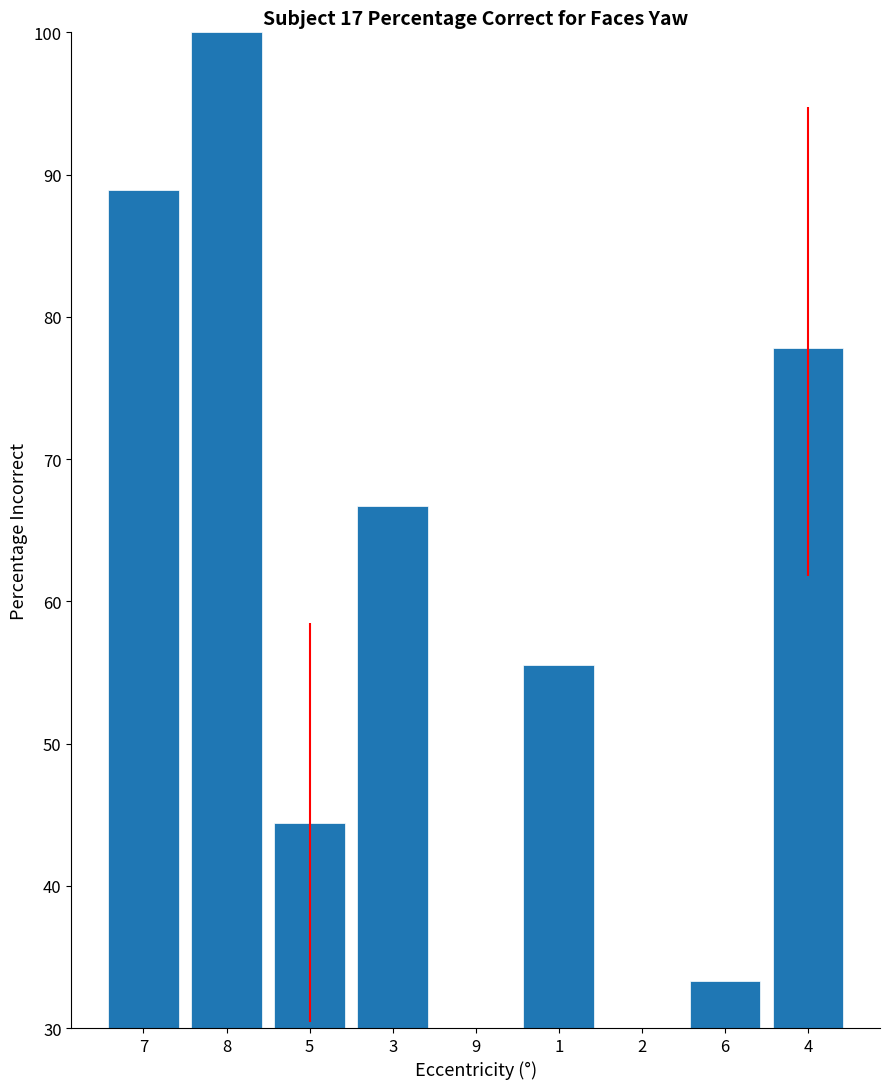

Rank the categories by value from highest to lowest.

8, 7, 4, 3, 1, 5, 6, 9, 2